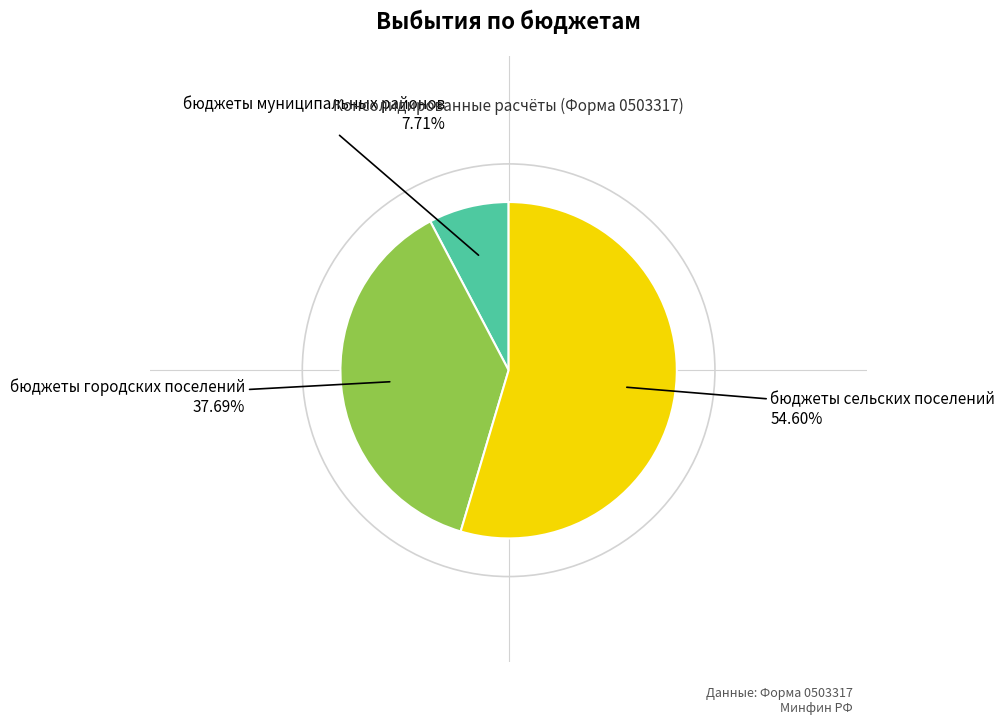

What is the total percentage of бюджеты городских поселений and бюджеты муниципальных районов?

45.4%